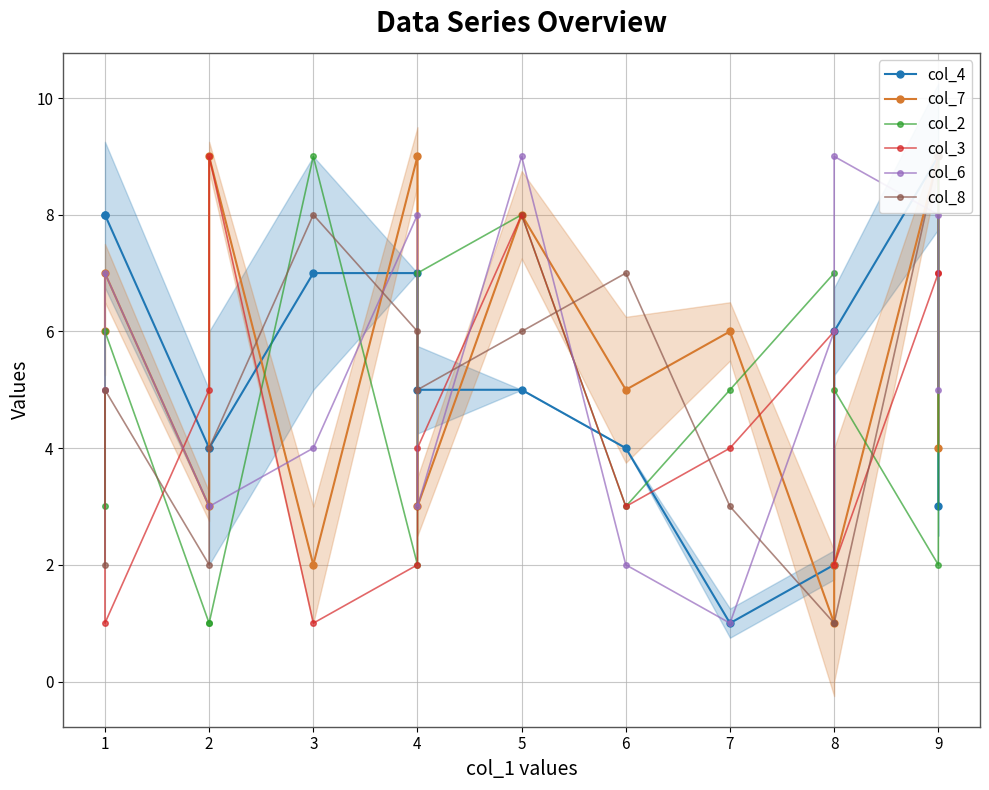

What is the sum of all col_3 values?

64